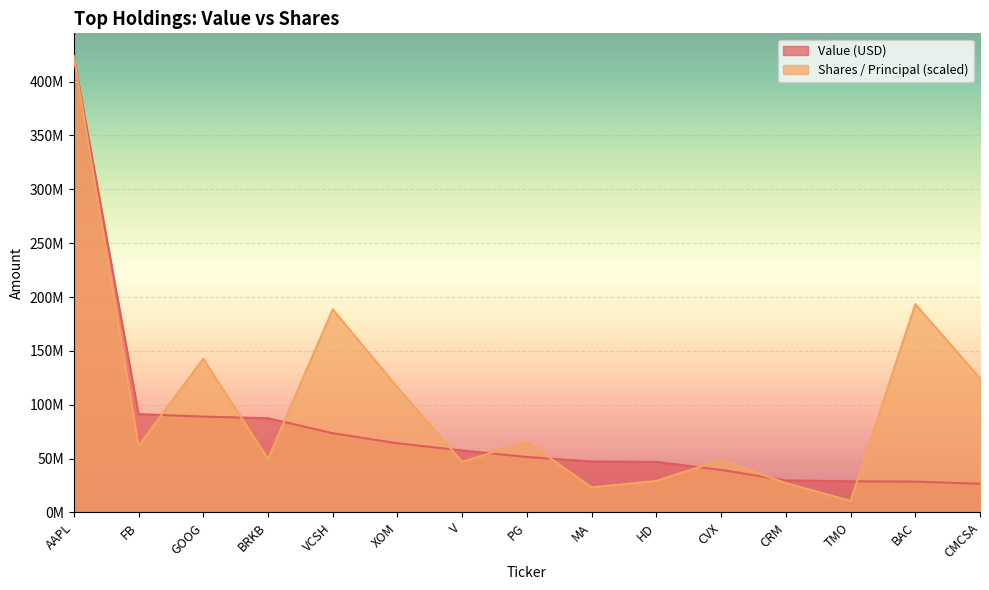

The Shares / Principal series shows 46981085.7 at V. True or false?

True